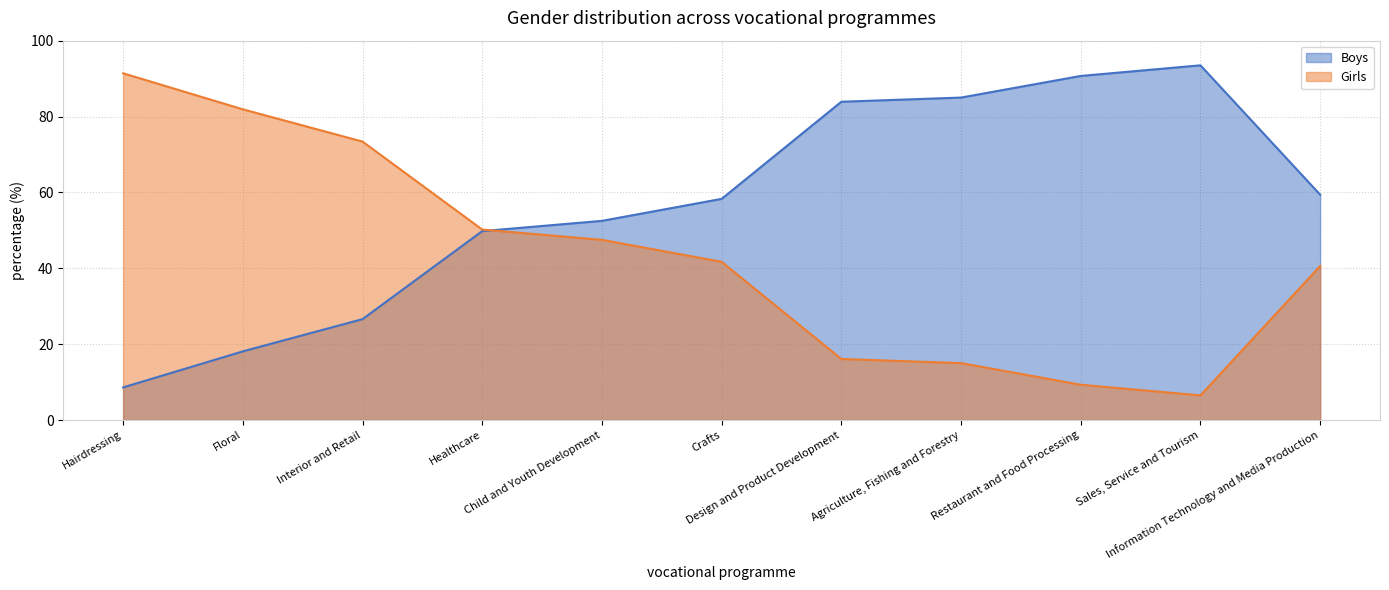

What is the smallest value displayed?

6.5